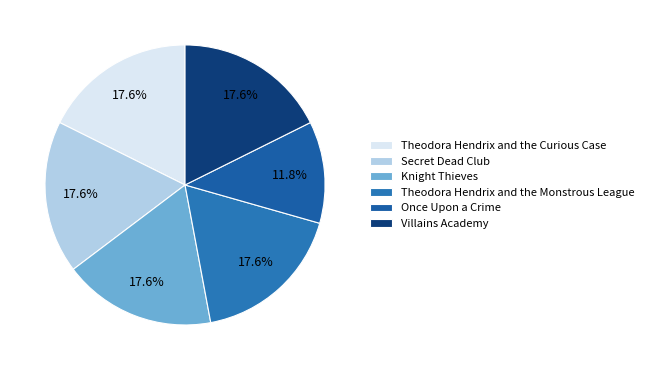

Which category has the biggest portion of the pie?

Theodora Hendrix and the Curious Case